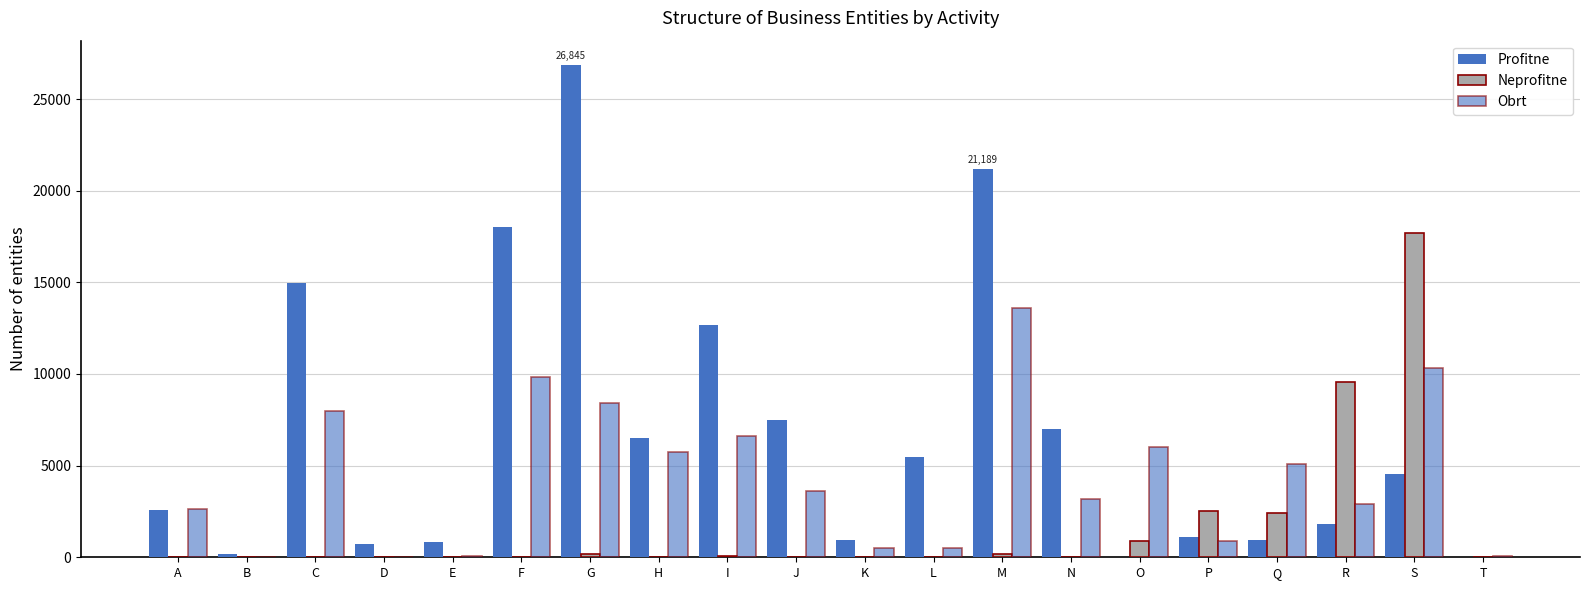

At how many categories does at least one series exceed 8274?

7